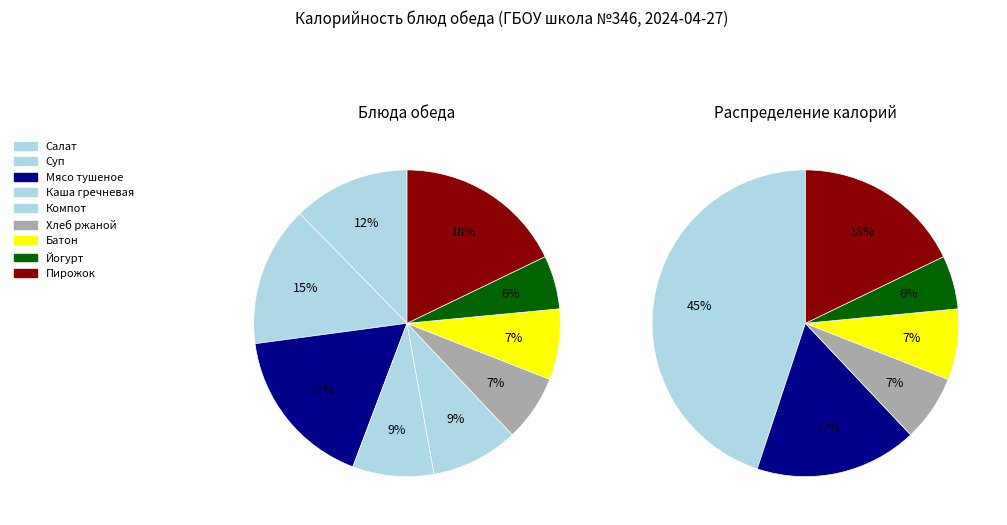

True or false: Мясо тушеное accounts for 5% of the total.

False